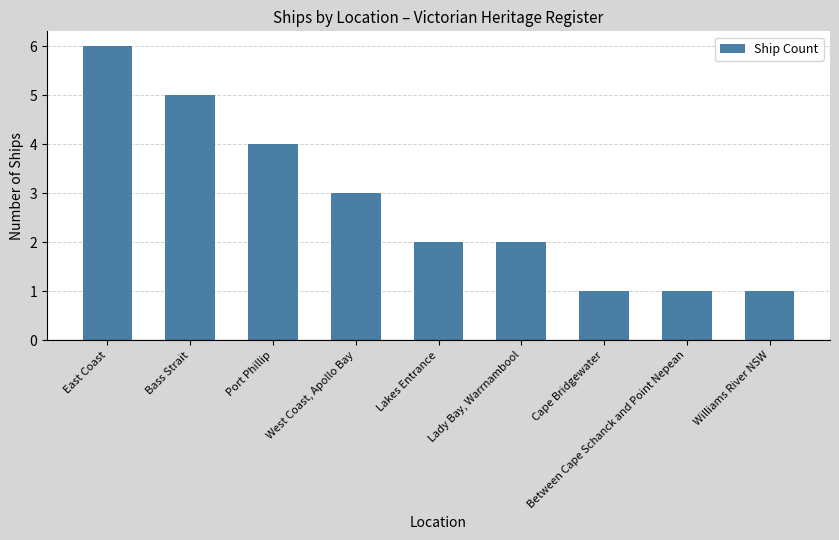

How many data points does each series have?

9